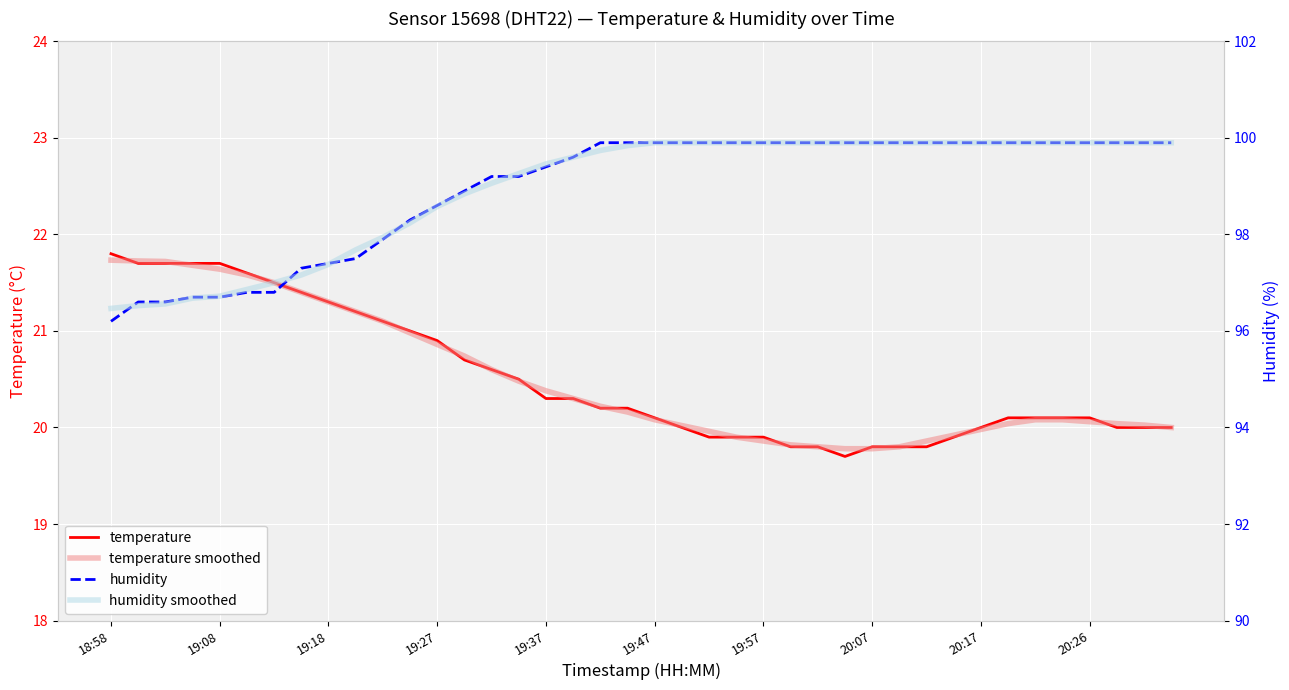

True or false: temperature smoothed has more than 2 interior local peaks.

False